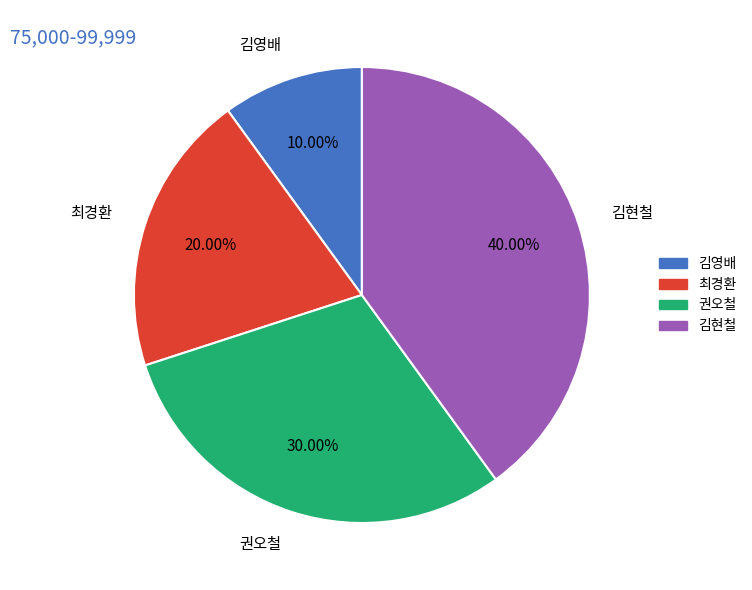

Is there a majority slice in this chart?

No